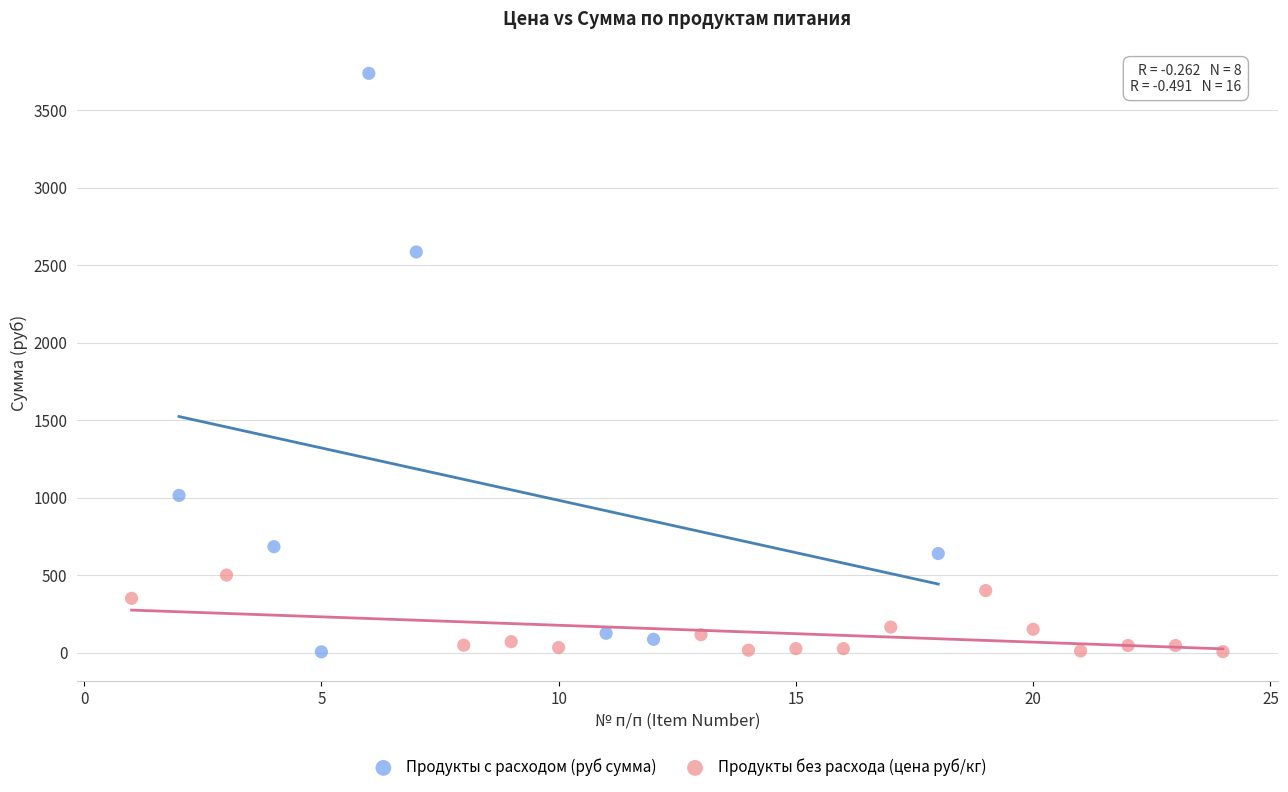

Which series has the widest spread of Y values?

Продукты с расходом (руб сумма)